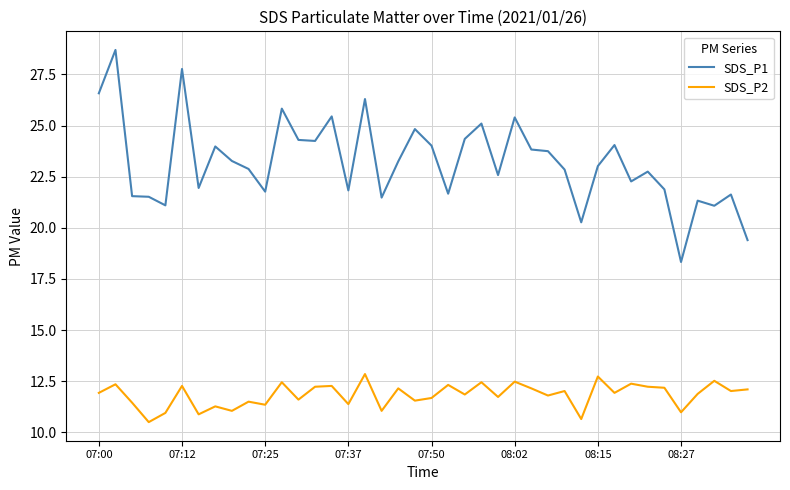

List the series in order of their overall mean, lowest first.

SDS_P2, SDS_P1